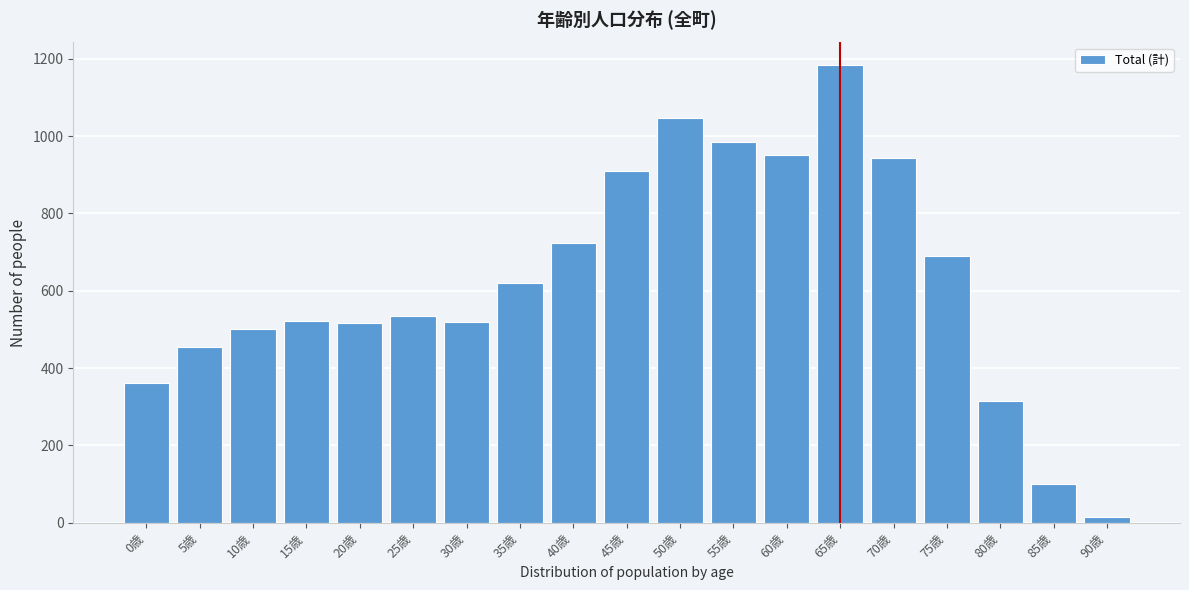

What is the average value?

626